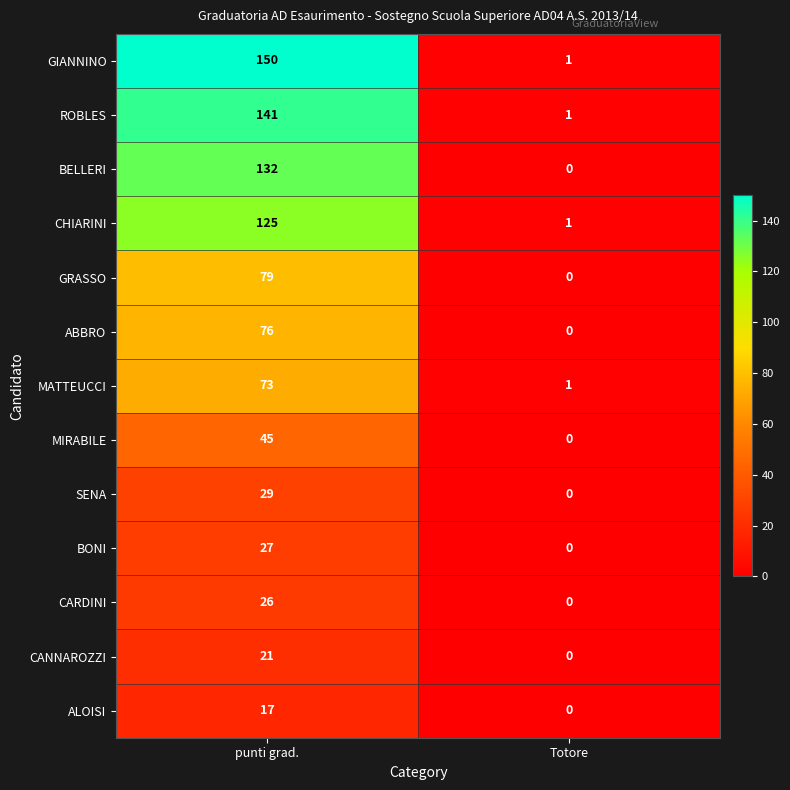

Which label corresponds to the largest value in the chart?

punti grad.